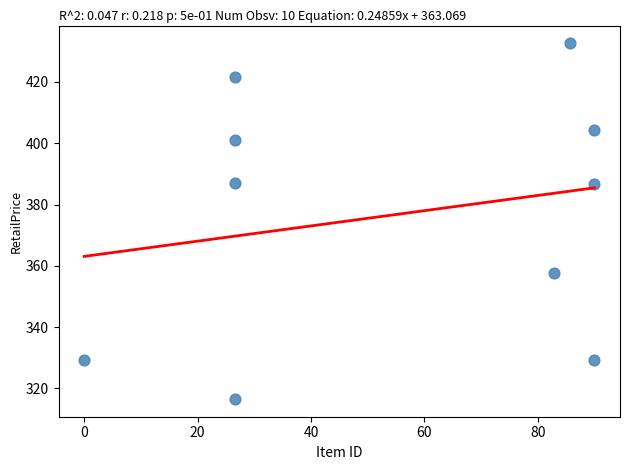

What is the average X value?

54.5